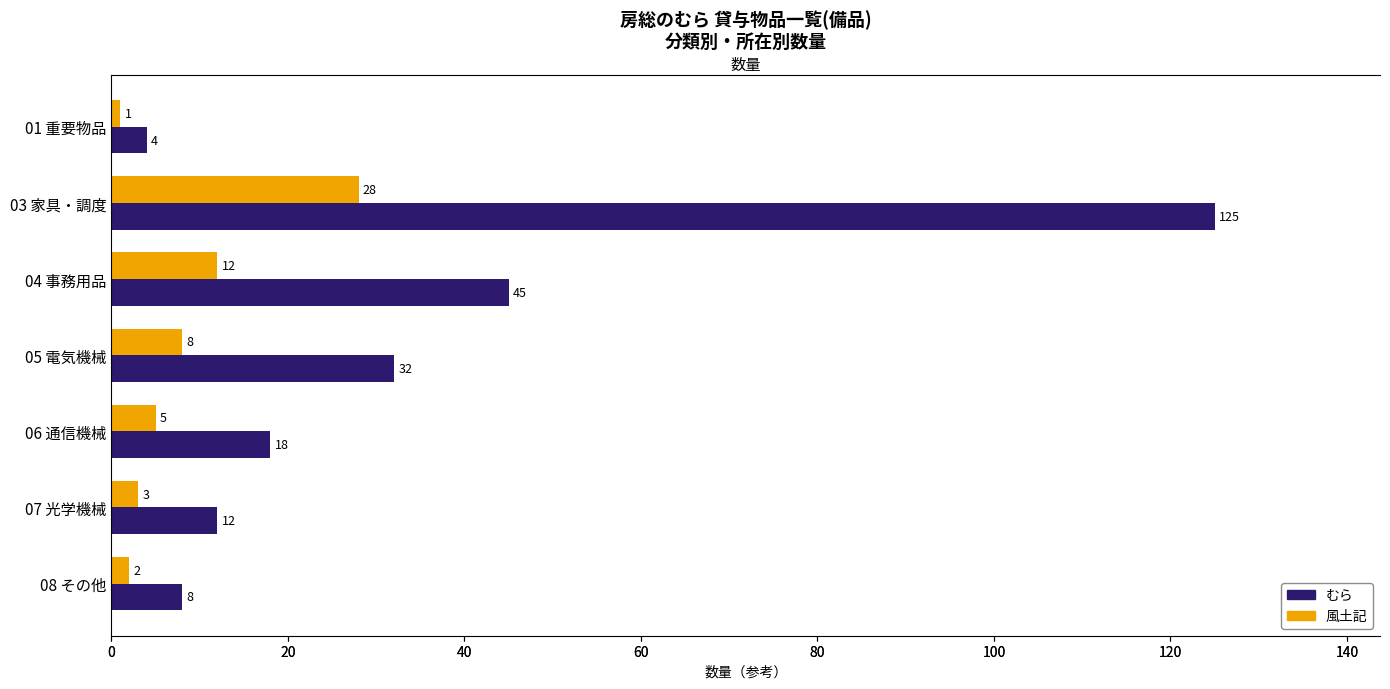

How many values in the 風土記 series exceed 5?

3